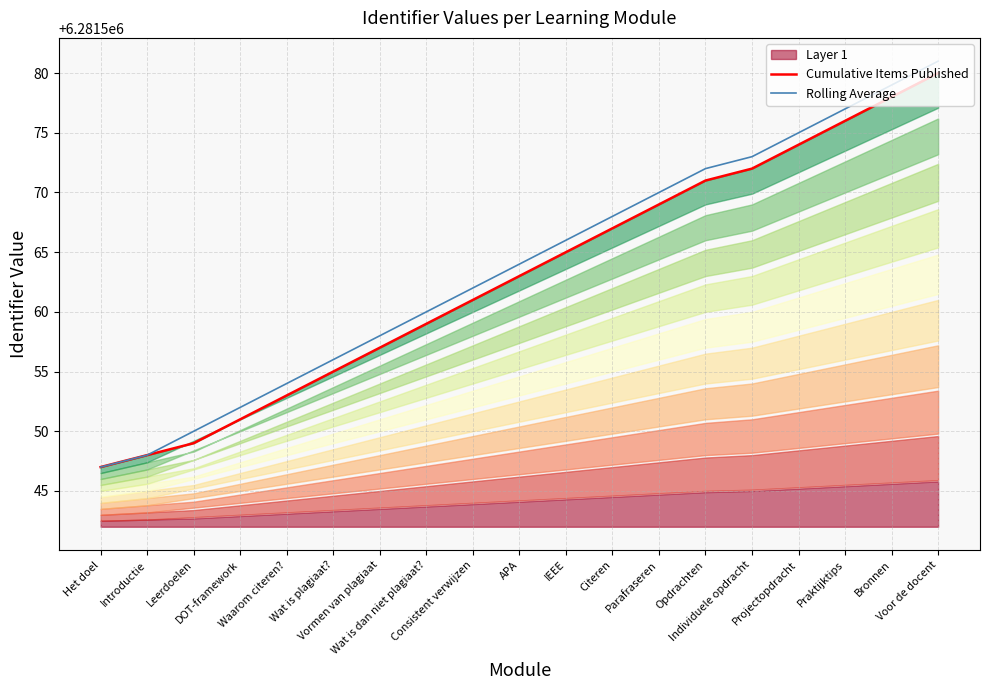

The value of Cumulative Items Published at Individuele opdracht is 8874389. True or false?

False